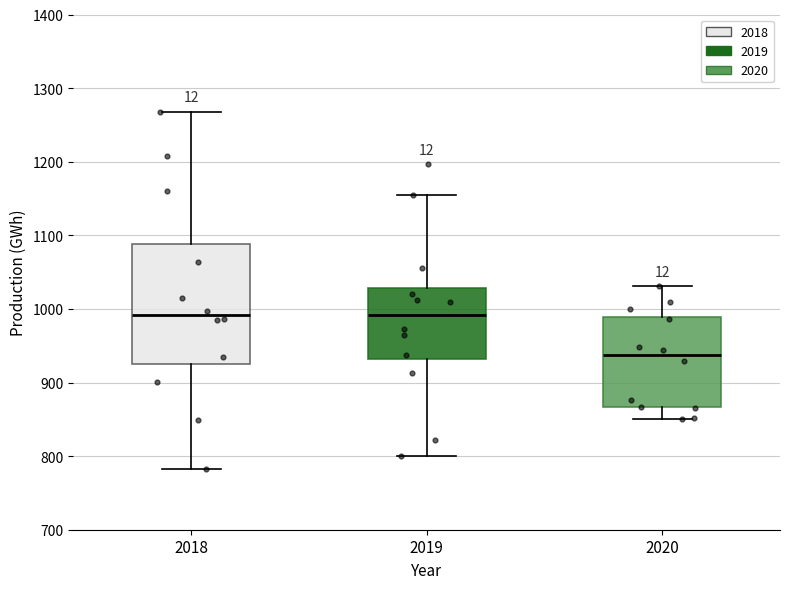

Where is the lower edge of the box at x = 2019 on the y-axis? The values are not printed on the chart, so give them approximately, as read against the axis.

930